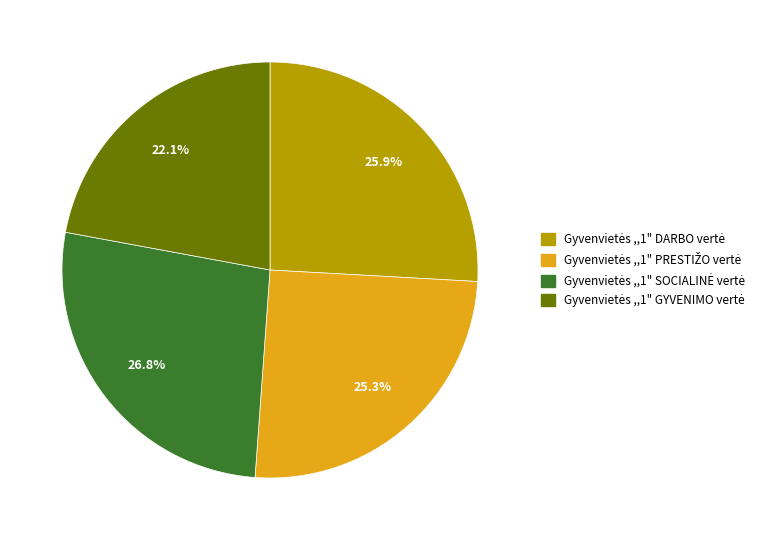

Is there a majority slice in this chart?

No